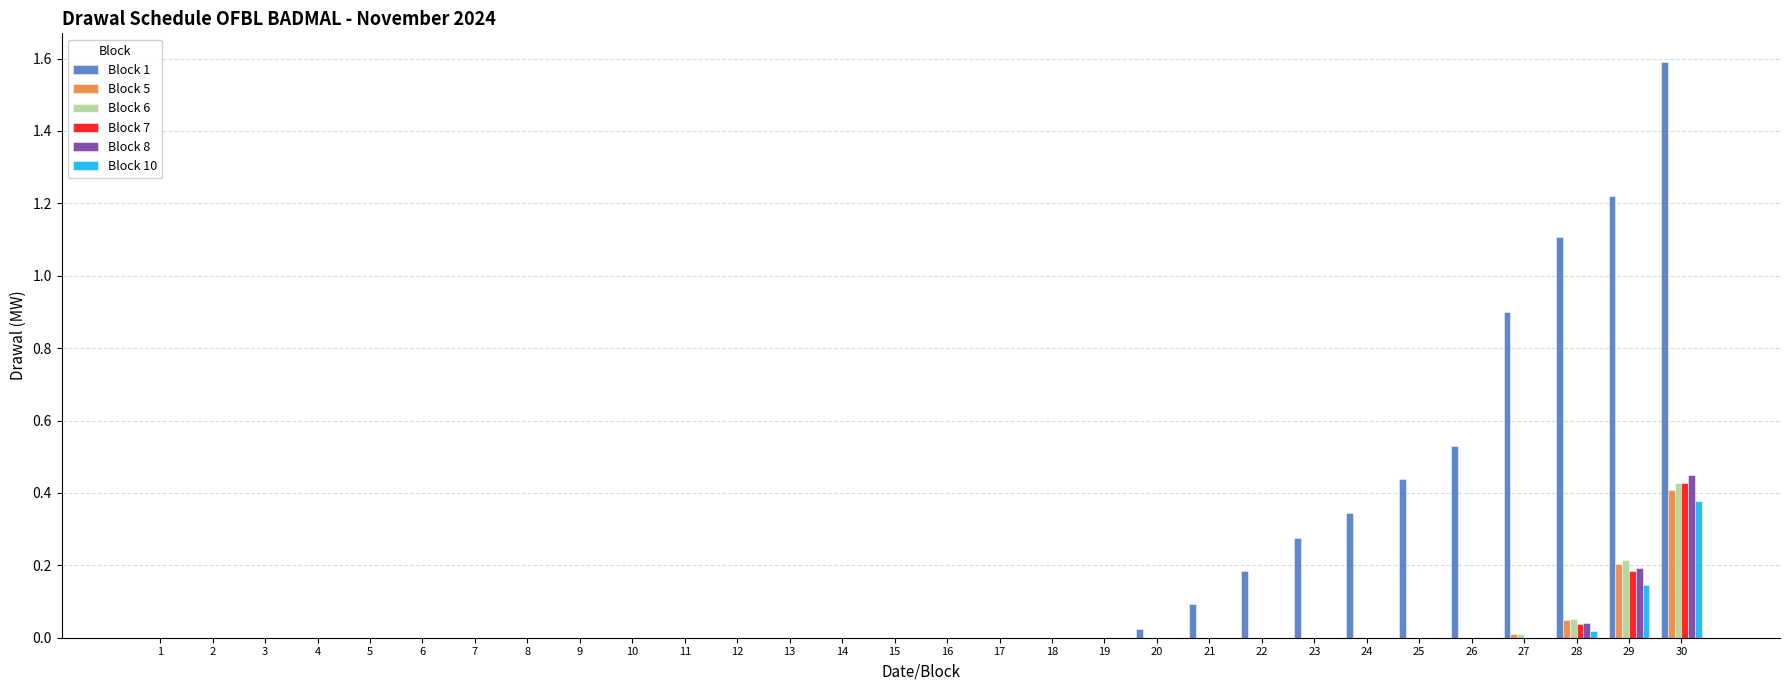

How many categories are shown in the chart?

30